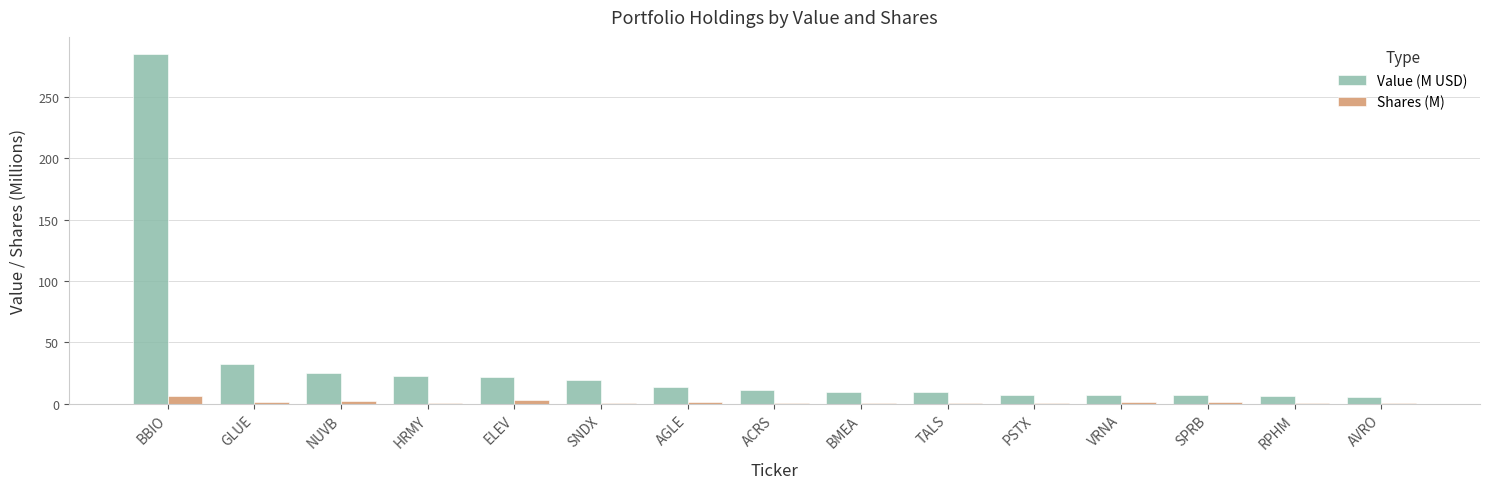

The value of Value (M USD) at PSTX is 7.6. True or false?

True